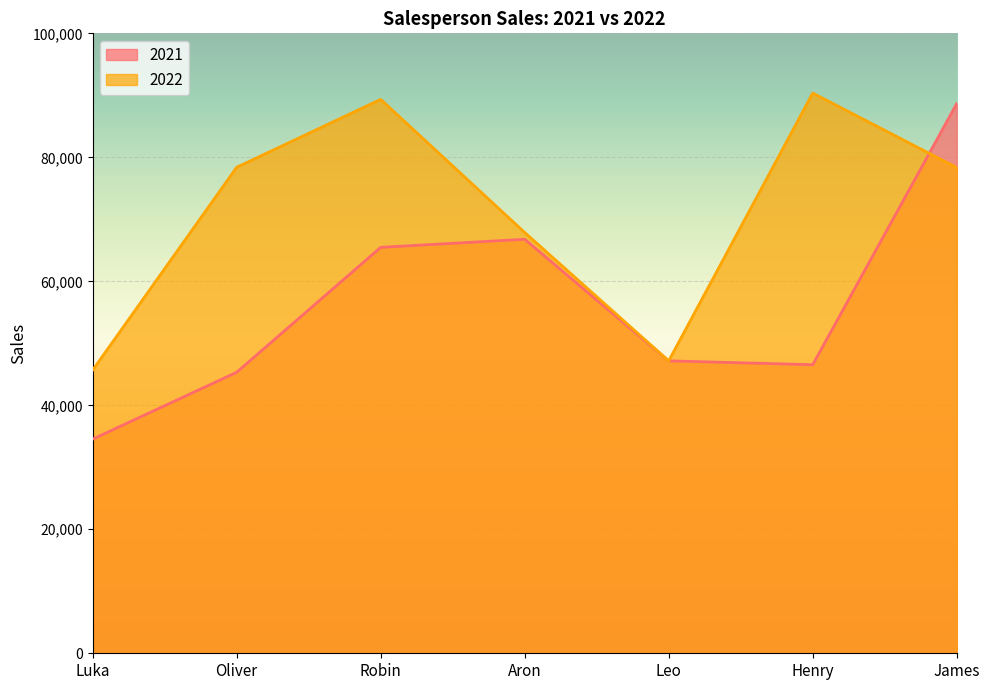

The value of 2022 at Robin is 89346. True or false?

True